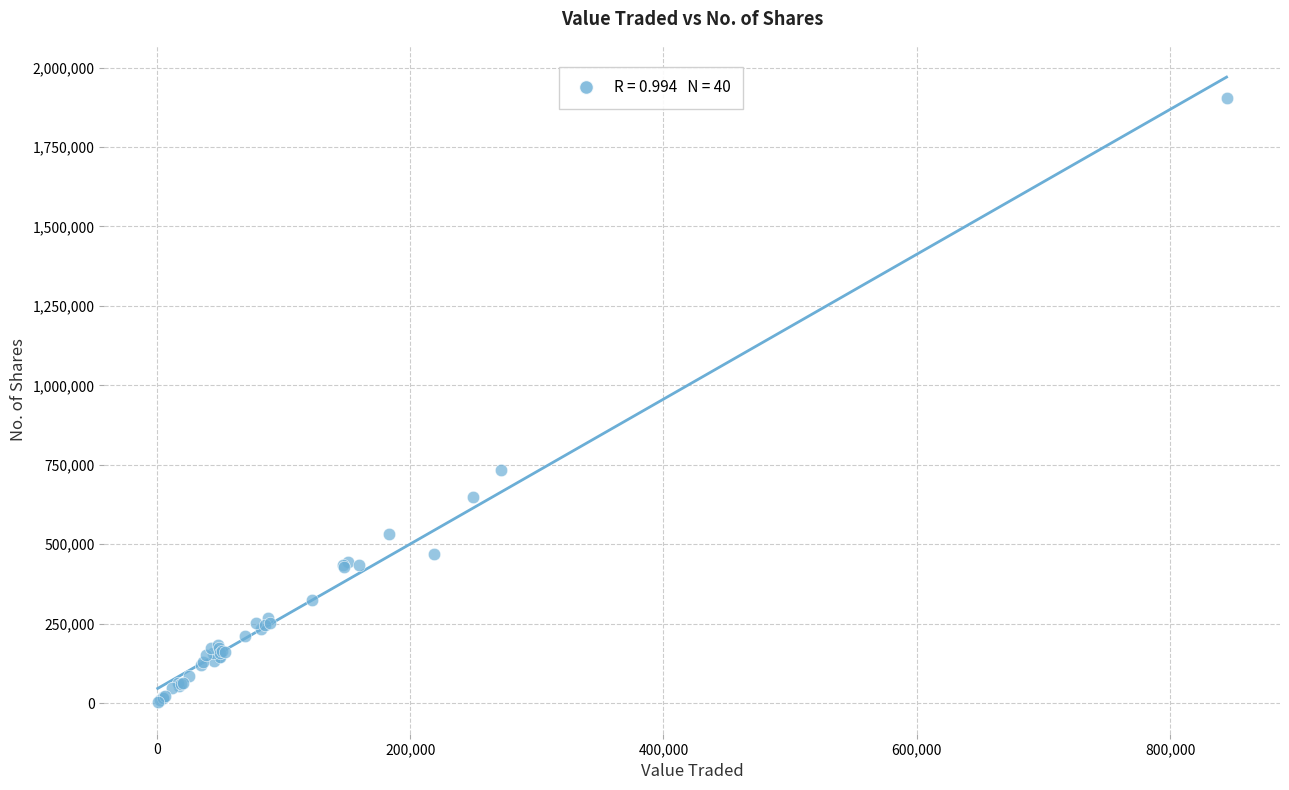

What Y value in the scatter plot is closest to 952581?

734104